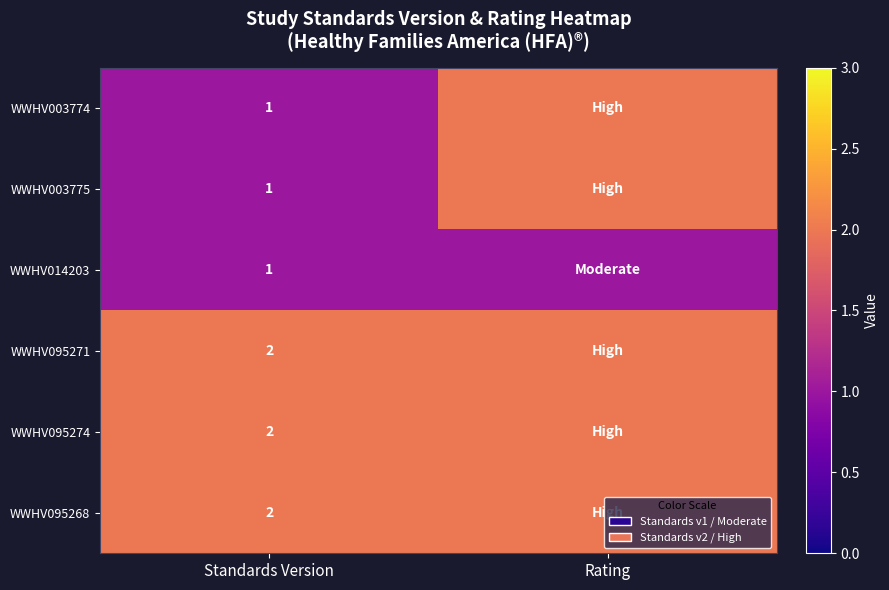

The WWHV003775 series shows 0 at Standards Version. True or false?

False